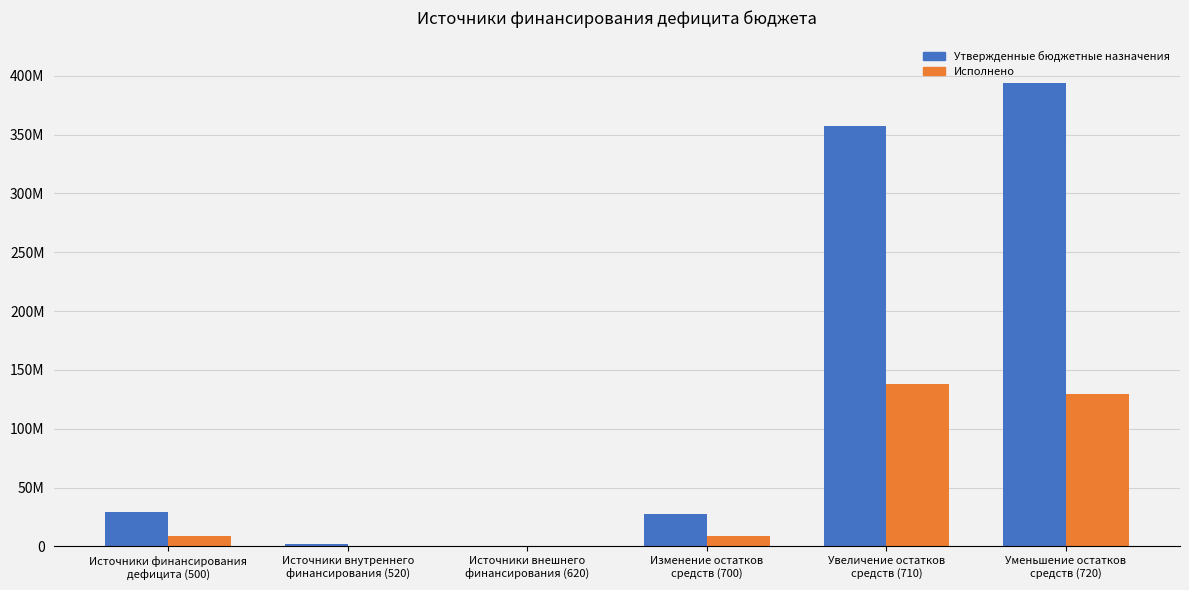

Which series has the largest range (max minus min)?

Утвержденные бюджетные назначения